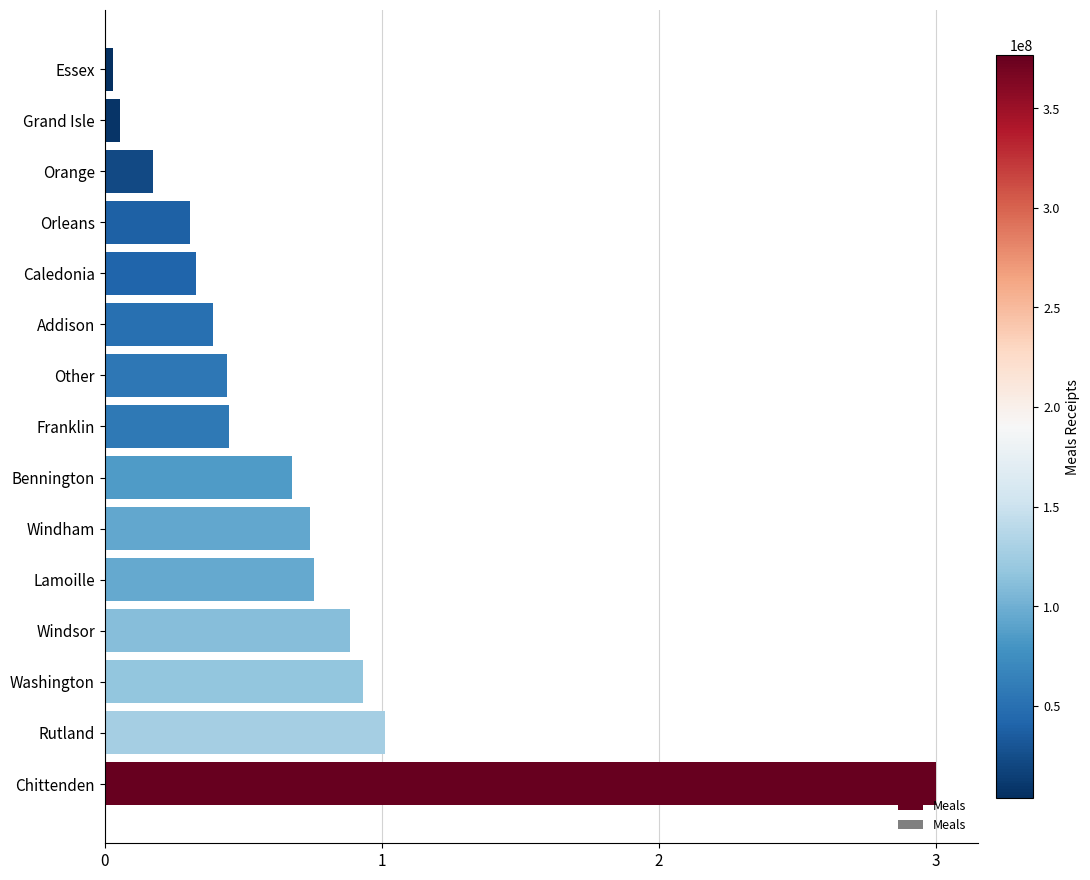

What is the sum of all values?

10.2